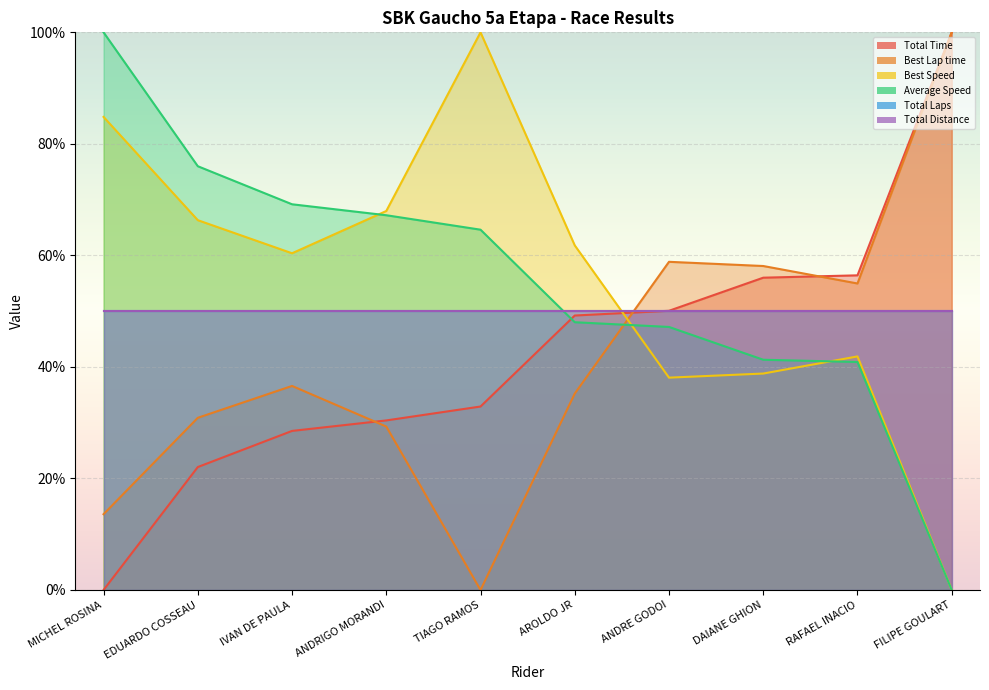

At how many categories does at least one series exceed 75?

4